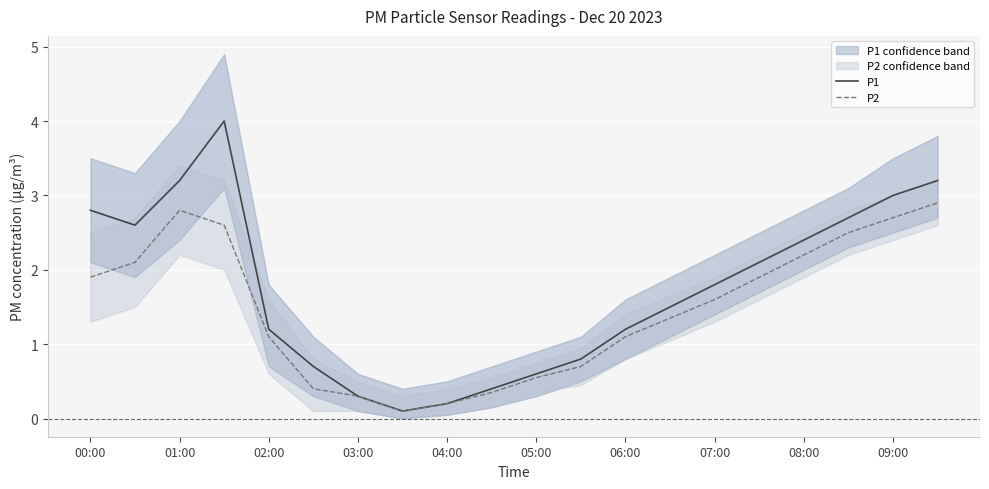

Where does the P1 series first go above 1?

00:00